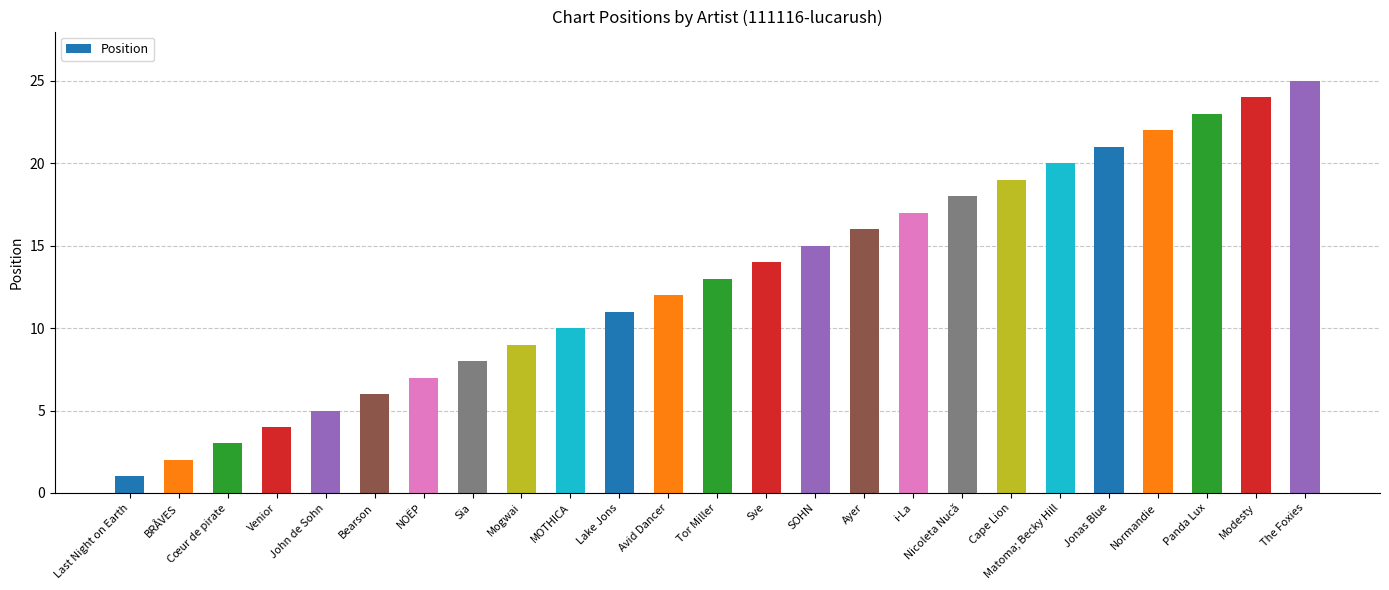

What is the smallest value displayed?

1